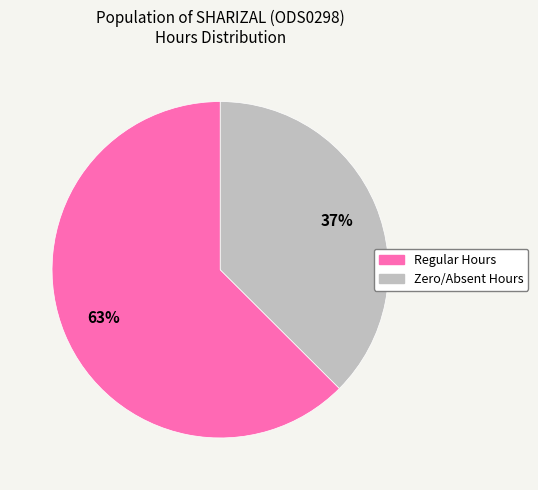

Is it true that Zero/Absent Hours is 37% of the pie?

True